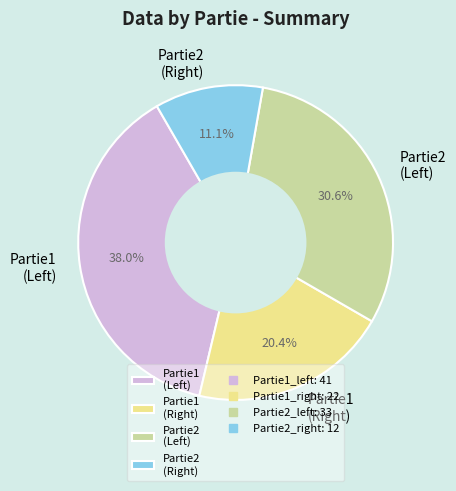

Which slice is the smallest?

Partie2 (Right)